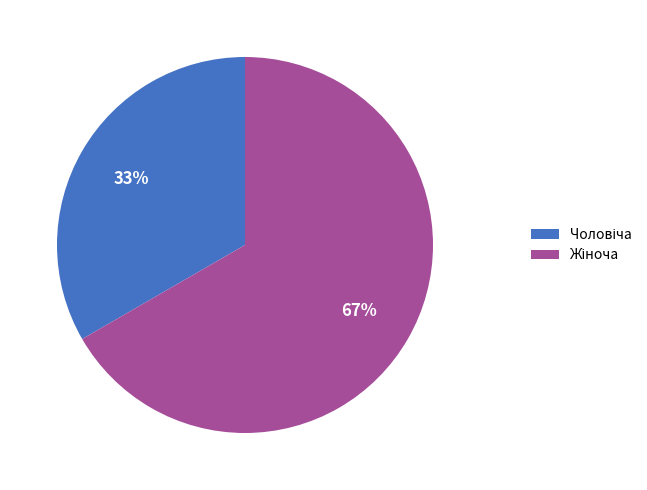

Is there a majority slice in this chart?

Yes